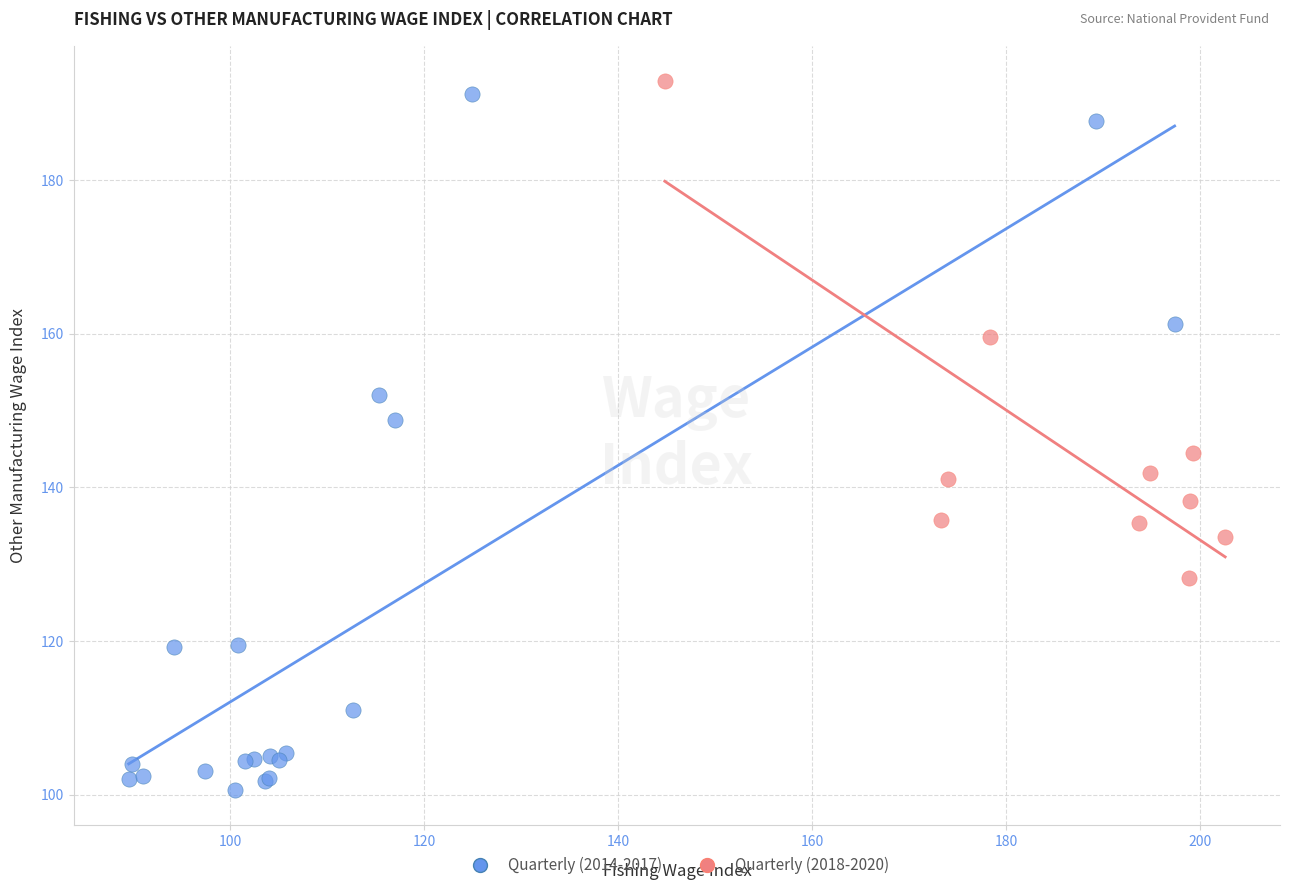

Which series has the widest spread of Y values?

Quarterly (2014-2017)